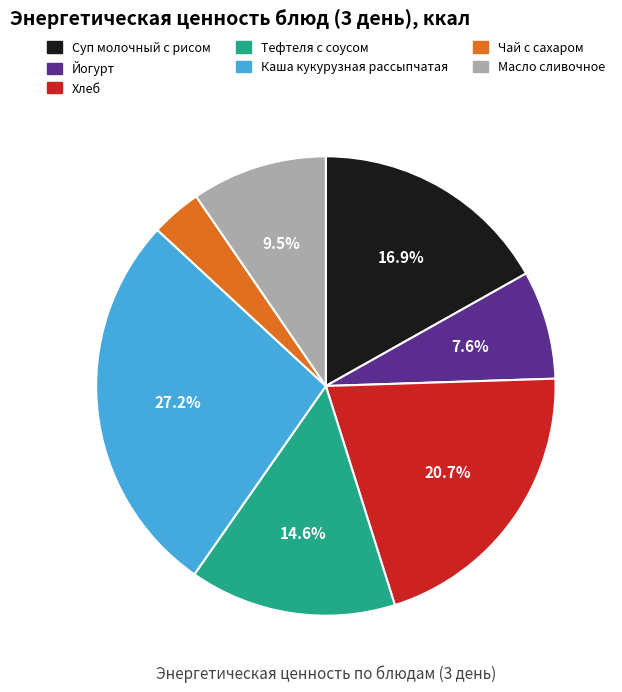

What is the smallest slice in the pie chart?

Чай с сахаром